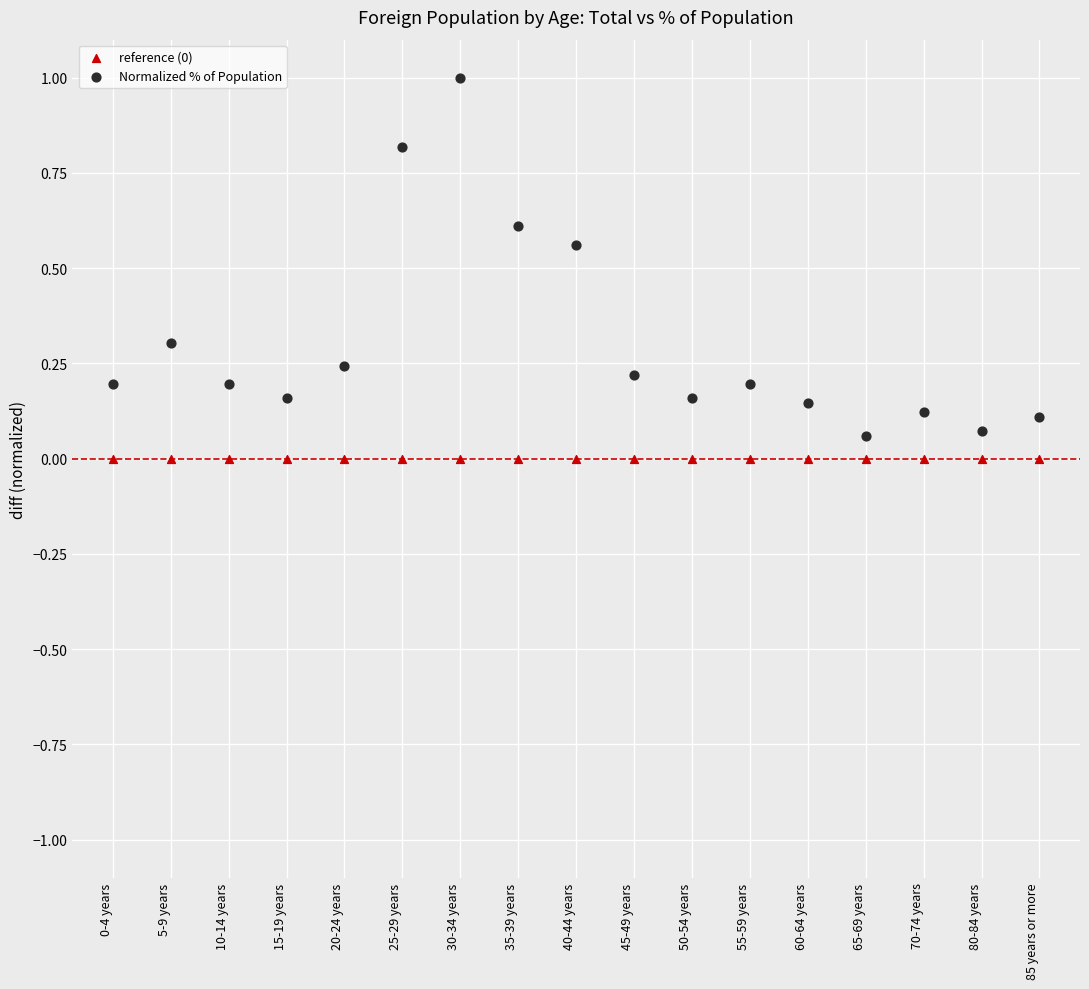

Which series contains the highest Y value?

Normalized % of Population